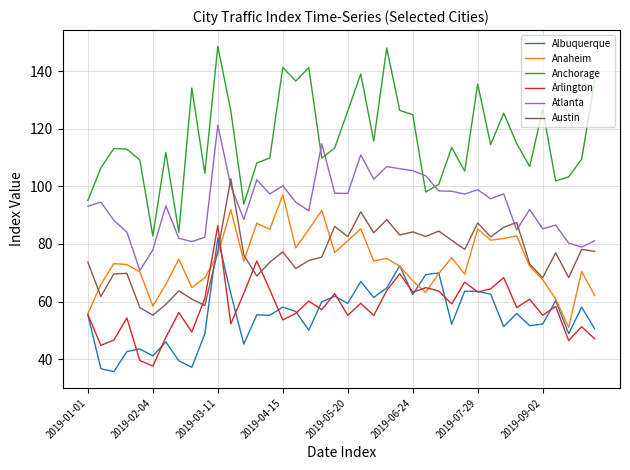

What is the maximum value for Anaheim?

97.0